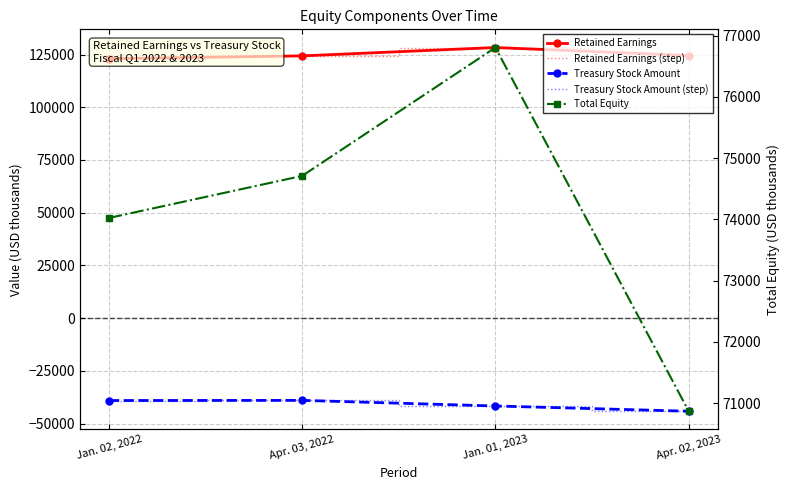

List the labels in order of Retained Earnings value, largest first.

Jan. 01, 2023, Apr. 02, 2023, Apr. 03, 2022, Jan. 02, 2022